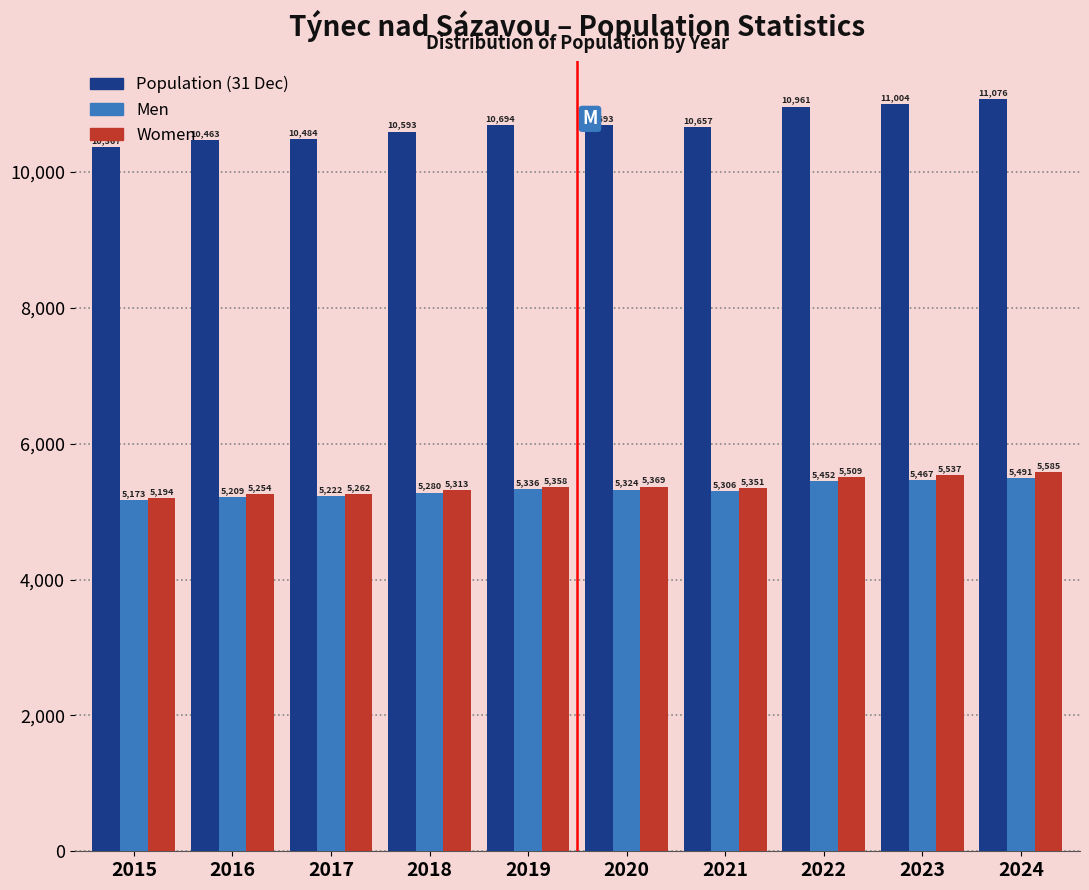

Is it true that Population (31 Dec) equals 10961 at 2022?

True